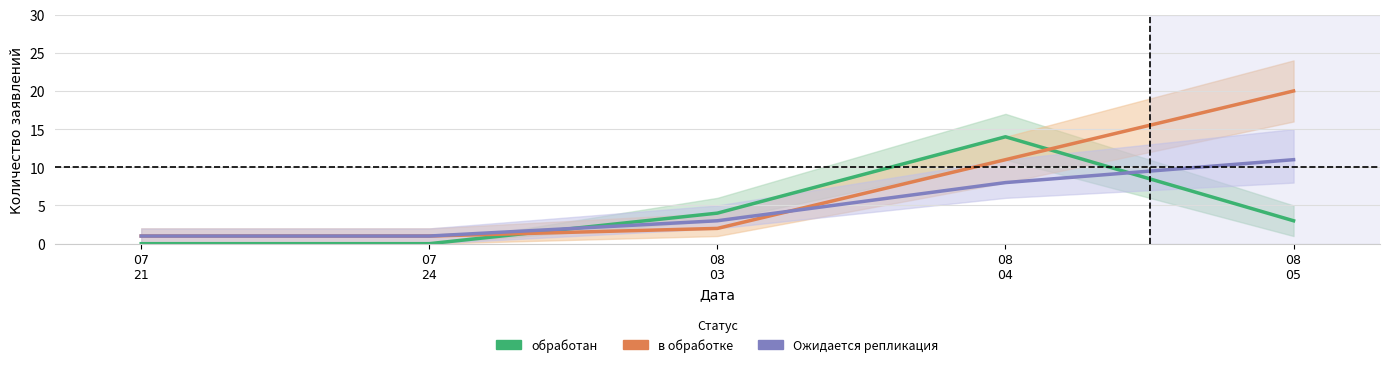

What are all the series names shown in the legend?

обработан, в обработке, Ожидается репликация